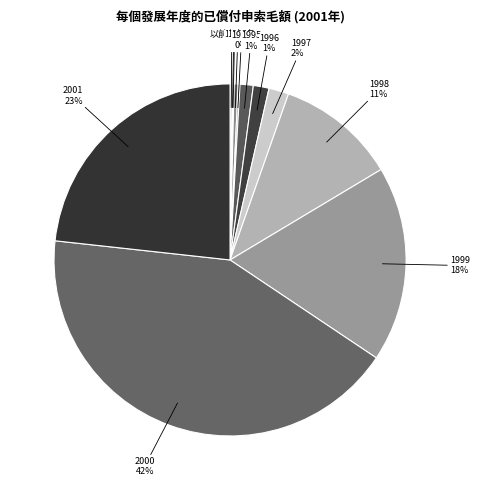

Is there a majority slice in this chart?

No